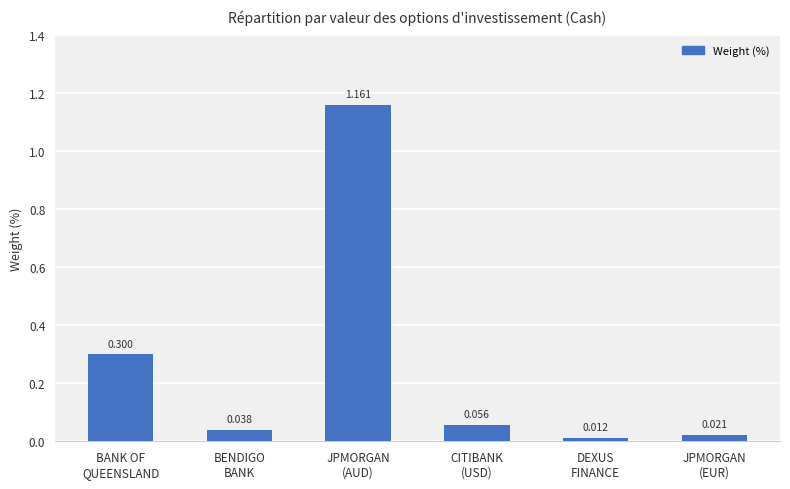

How many bars are there in total?

6